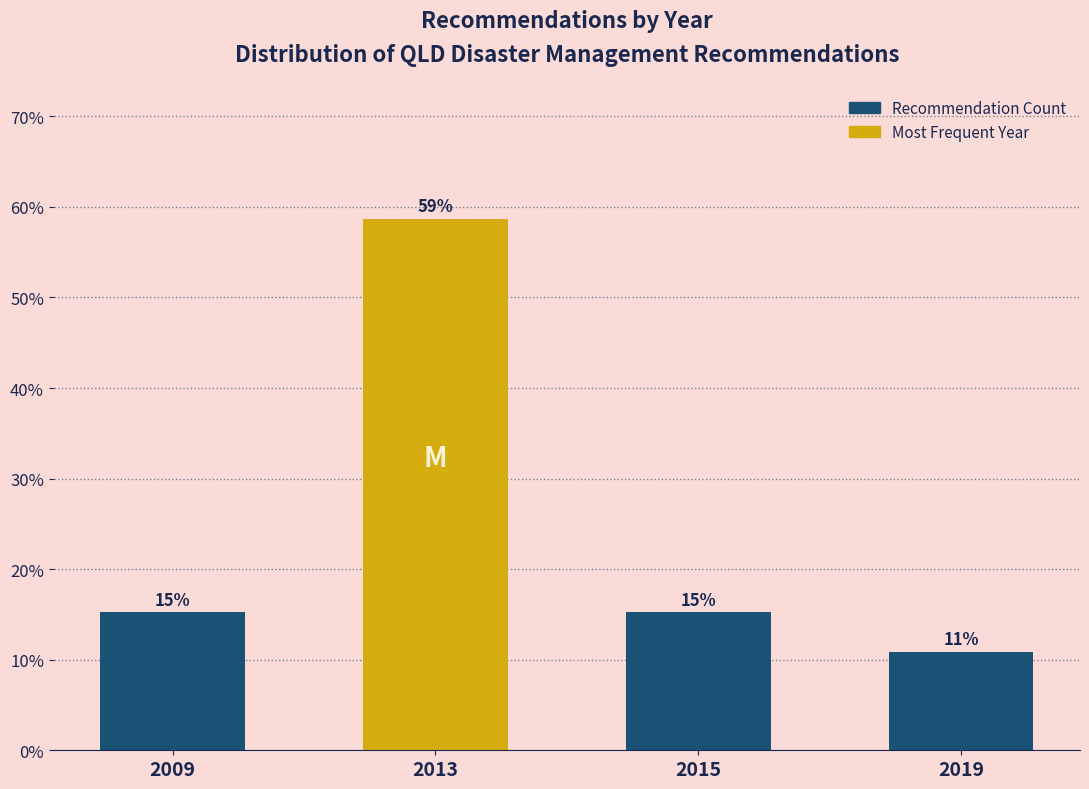

How many bars are there in total?

4